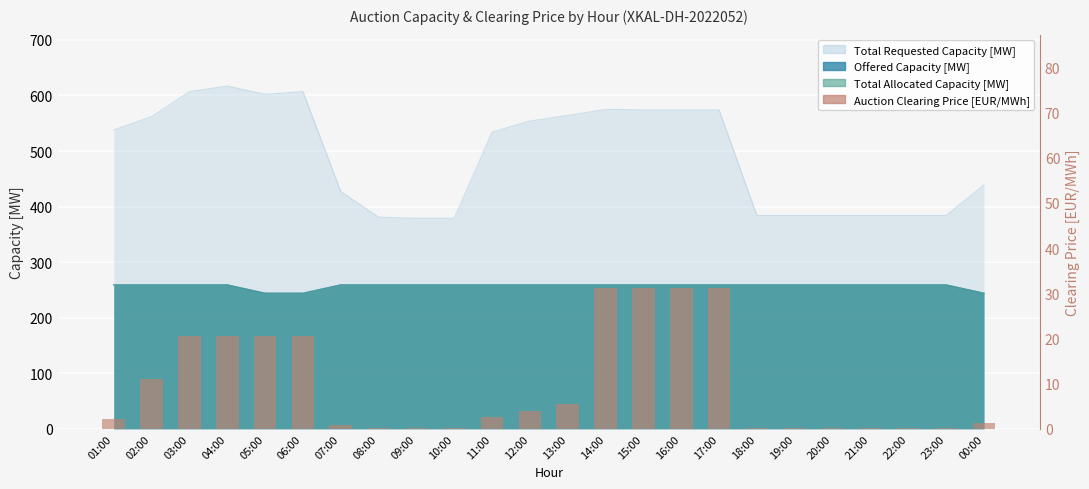

Reading left to right, extract all data points from this chart.

01:00=2.2	02:00=11.0	03:00=20.6	04:00=20.6	05:00=20.6	06:00=20.6	07:00=0.8	08:00=0.2	09:00=0.2	10:00=0.2	11:00=2.7	12:00=3.9	13:00=5.5	14:00=31.1	15:00=31.1	16:00=31.1	17:00=31.1	18:00=0.2	19:00=0.2	20:00=0.2	21:00=0.2	22:00=0.2	23:00=0.2	00:00=1.3